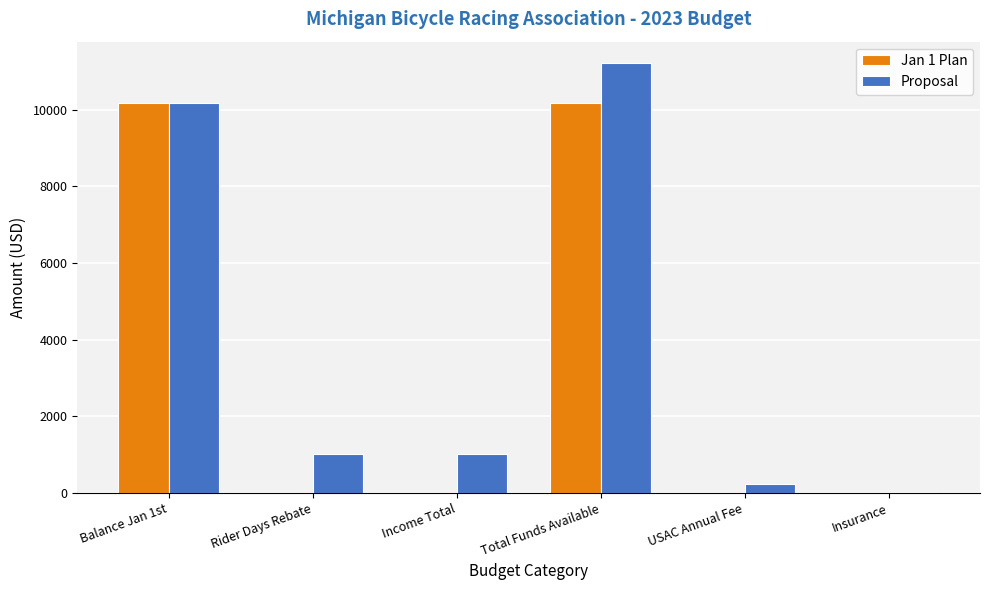

Which series has the largest total across all categories?

Proposal